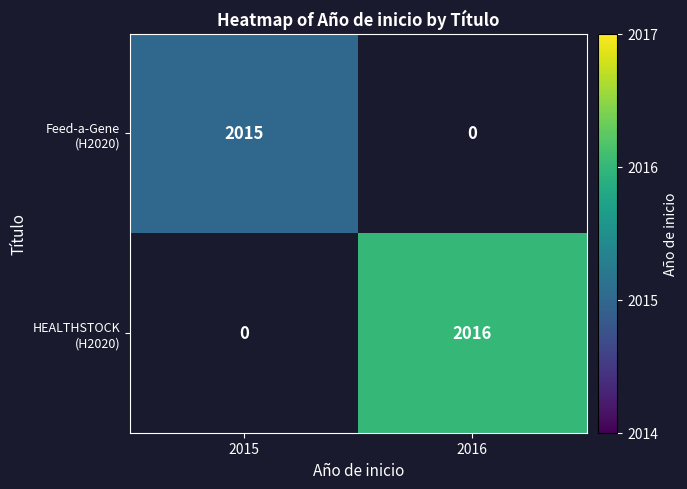

How many values in Feed-a-Gene (H2020) are above zero?

1